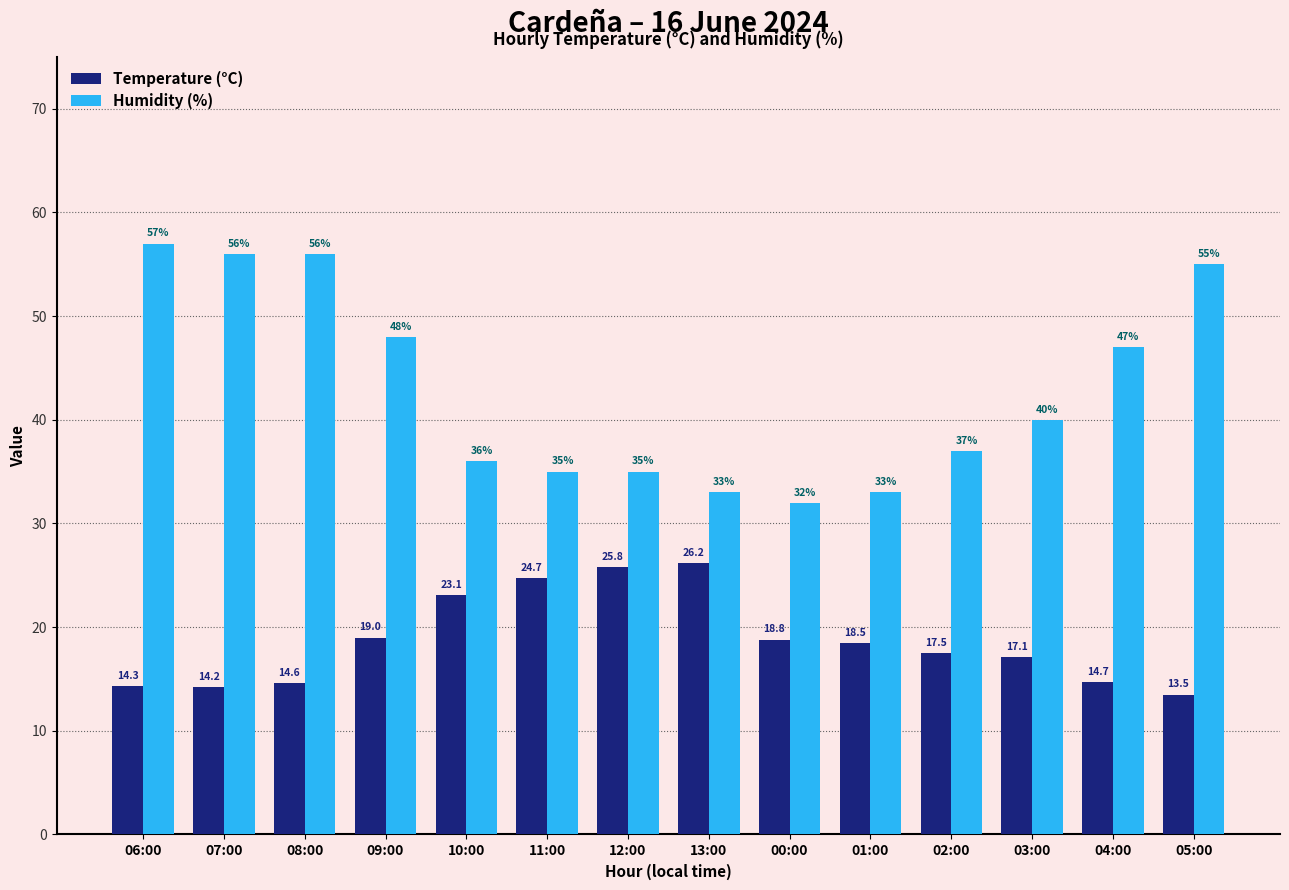

What is the value of the Temperature (°C) bar at the 12th from the left?

17.1